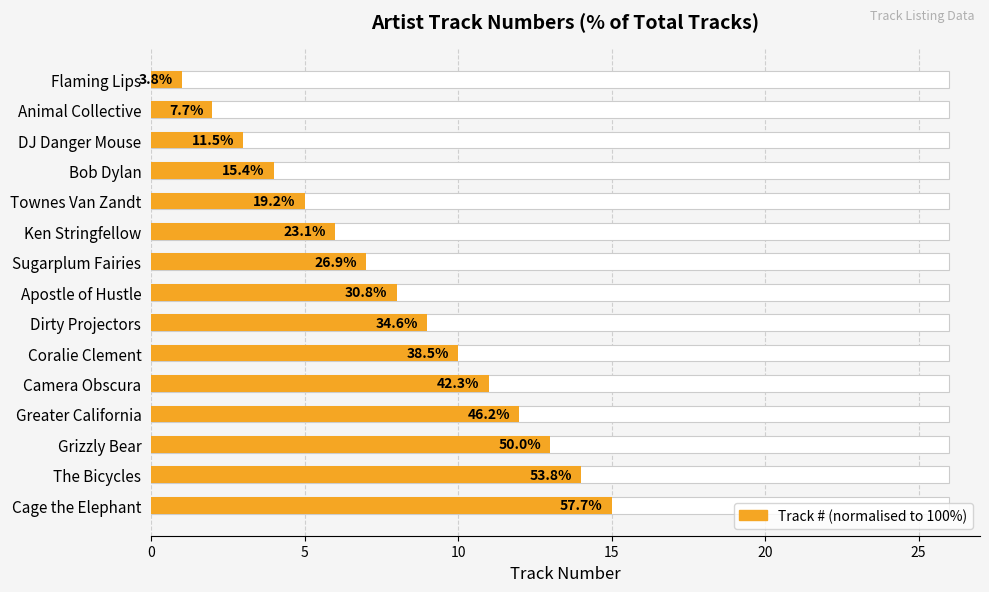

Which has a higher value, Apostle of Hustle or Coralie Clement?

Coralie Clement